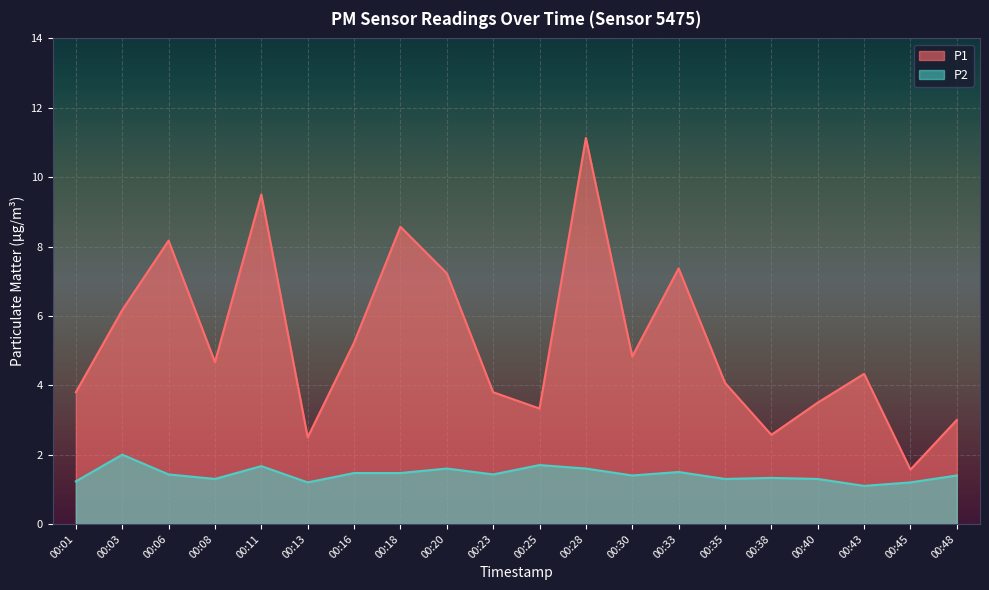

What is the difference between the highest and lowest values at 00:40?

2.2